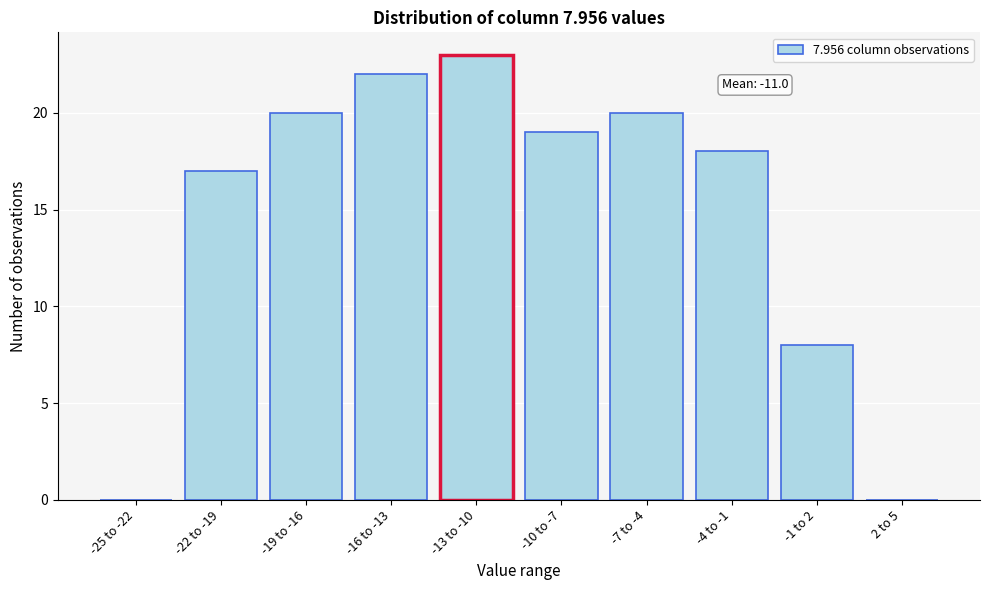

Reading right to left, transcribe all the data shown in this chart.

2 to 5=0	-1 to 2=8	-4 to -1=18	-7 to -4=20	-10 to -7=19	-13 to -10=23	-16 to -13=22	-19 to -16=20	-22 to -19=17	-25 to -22=0